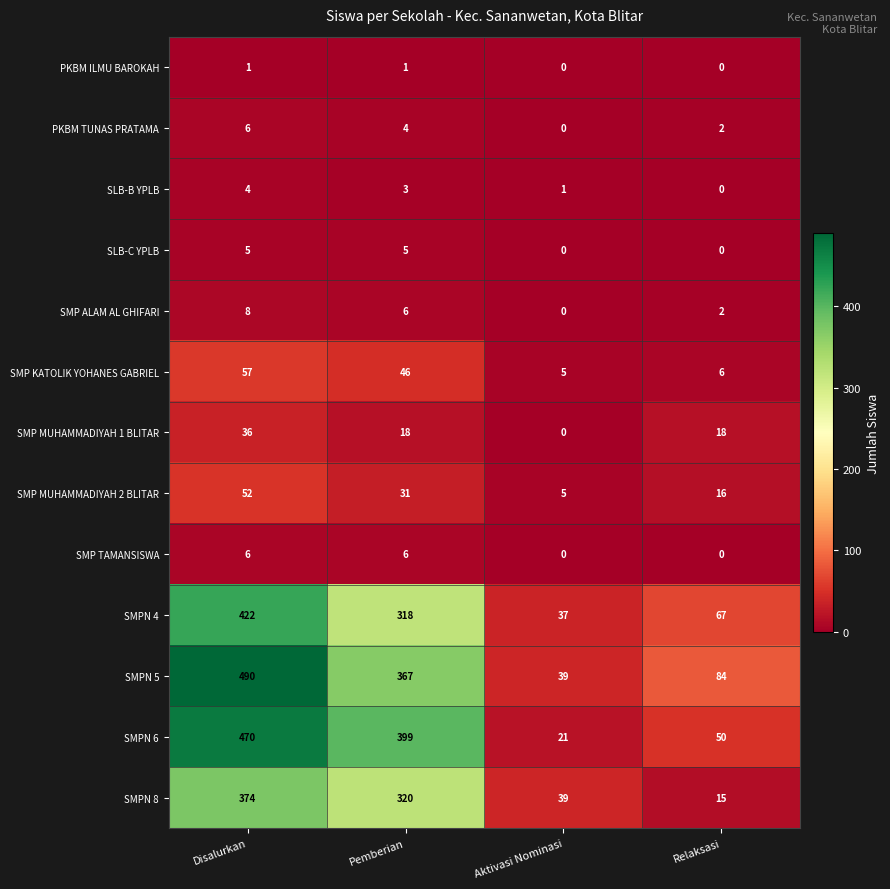

What is the maximum value for SMPN 6?

470